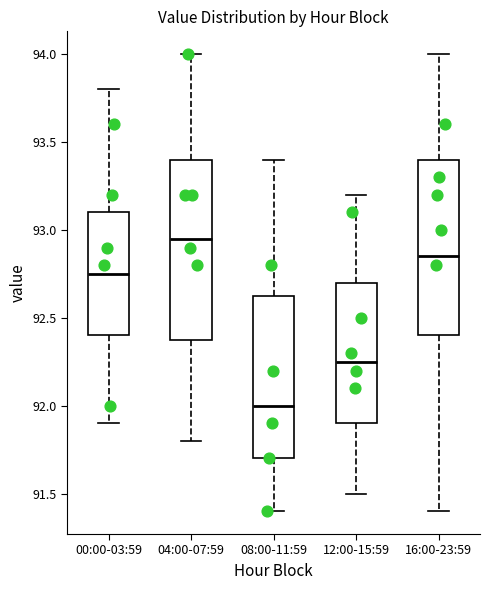

Reading left to right, read every box against the y-axis: the position of its median line, the range the box covers, and the ends of its whiskers. The values are not printed on the chart, so give them approximately, as read against the axis.

00:00-03:59: median 92.75, box 92.40 to 93.10, whiskers 91.90 to 93.80
04:00-07:59: median 92.95, box 92.40 to 93.40, whiskers 91.80 to 94.00
08:00-11:59: median 92.00, box 91.70 to 92.65, whiskers 91.40 to 93.40
12:00-15:59: median 92.25, box 91.90 to 92.70, whiskers 91.50 to 93.20
16:00-23:59: median 92.85, box 92.40 to 93.40, whiskers 91.40 to 94.00